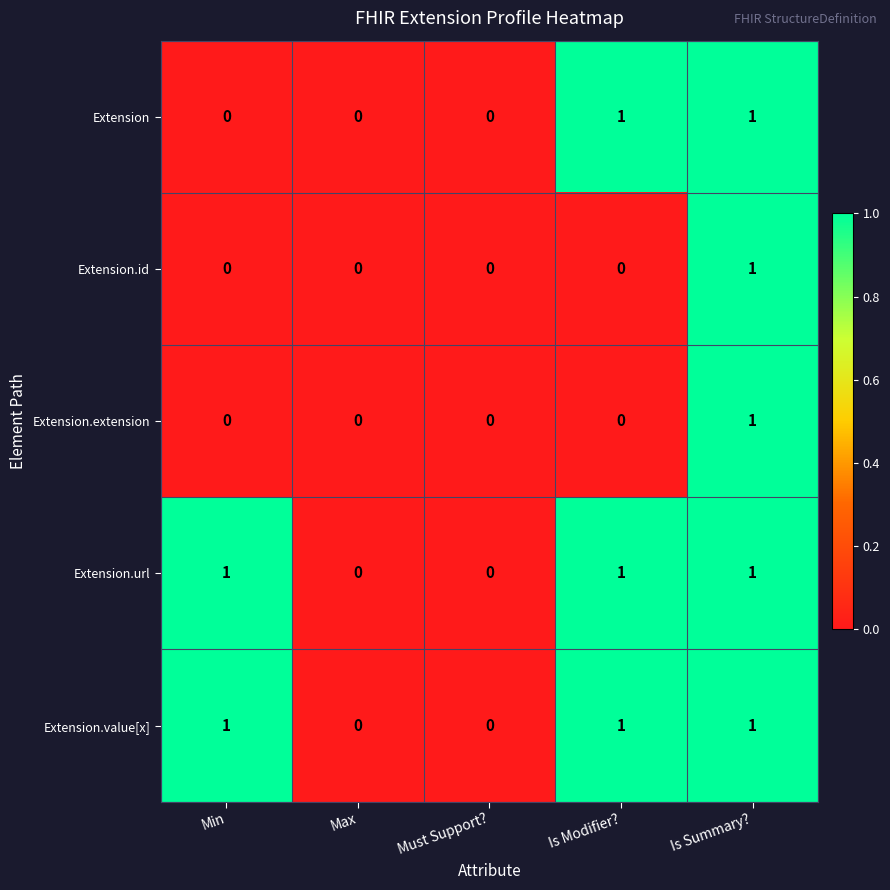

Reading left to right, extract all data points from this chart.

Extension: Min=0	Max=0	Must Support?=0	Is Modifier?=1	Is Summary?=1
Extension.id: Min=0	Max=0	Must Support?=0	Is Modifier?=0	Is Summary?=1
Extension.extension: Min=0	Max=0	Must Support?=0	Is Modifier?=0	Is Summary?=1
Extension.url: Min=1	Max=0	Must Support?=0	Is Modifier?=1	Is Summary?=1
Extension.value[x]: Min=1	Max=0	Must Support?=0	Is Modifier?=1	Is Summary?=1